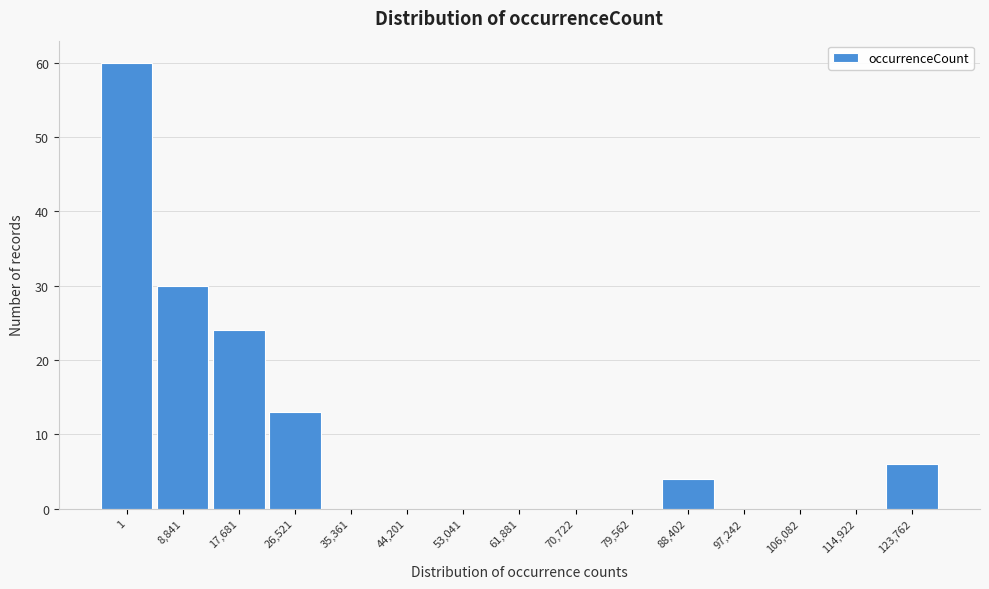

Reading left to right, transcribe all the data shown in this chart.

1=60	8,841=30	17,681=24	26,521=13	35,361=0	44,201=0	53,041=0	61,881=0	70,722=0	79,562=0	88,402=4	97,242=0	106,082=0	114,922=0	123,762=6